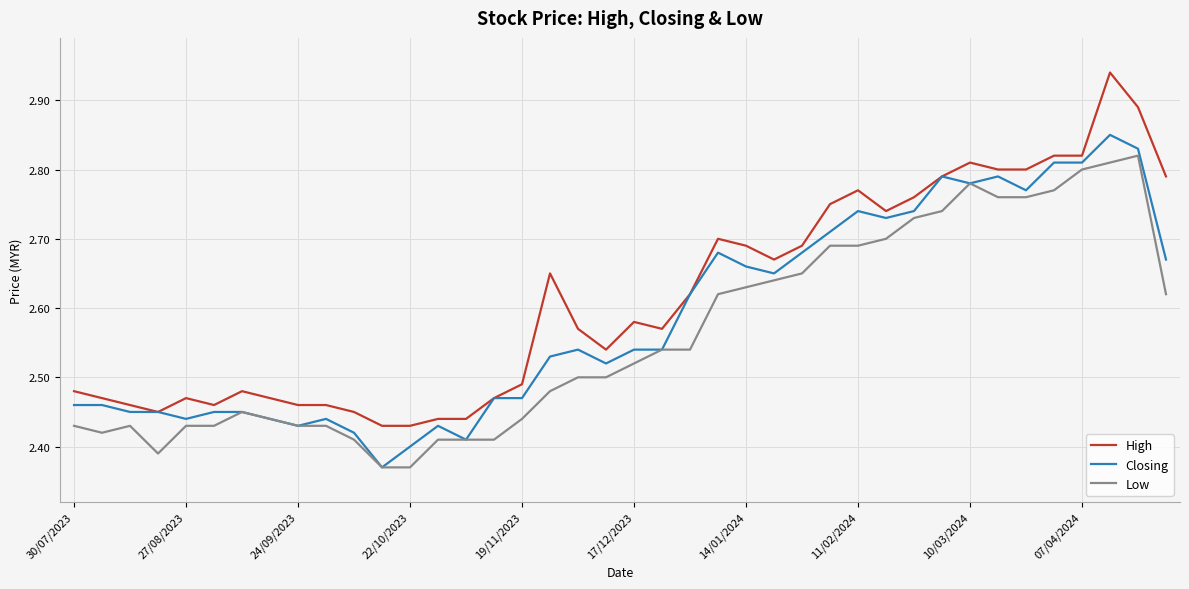

True or false: High has more than 2 points higher than both neighbors.

True